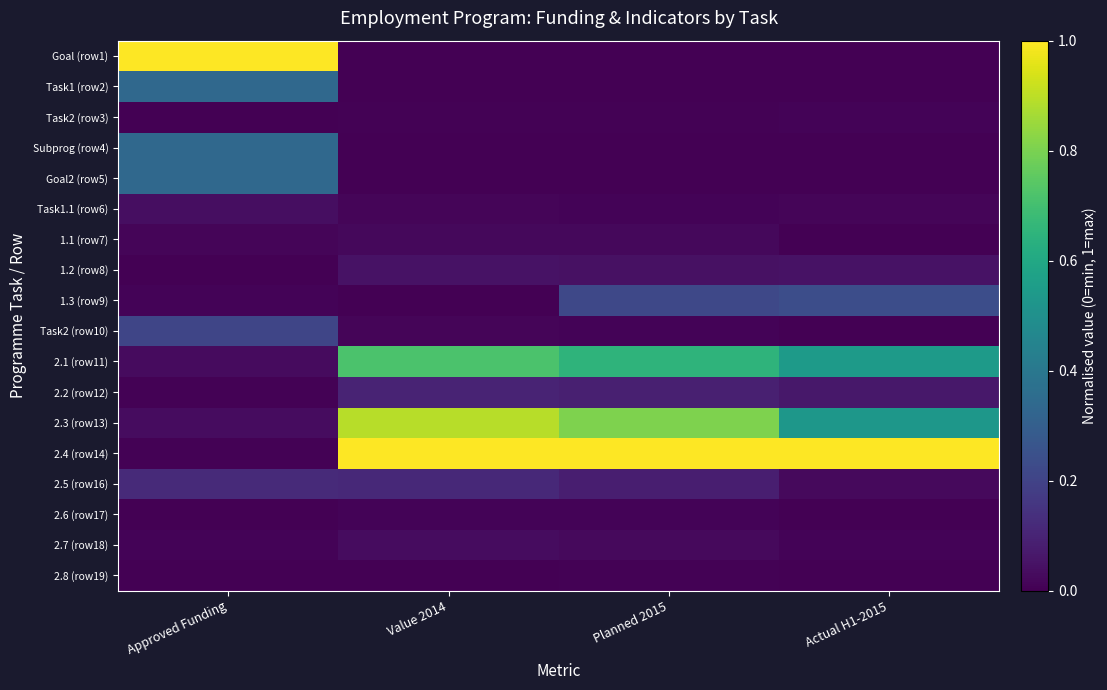

Reading right to left, transcribe all the data shown in this chart.

Goal (row1): Actual H1-2015=0.0	Planned 2015=0.0	Value 2014=0.0	Approved Funding=1.0
Task1 (row2): Actual H1-2015=0.0	Planned 2015=0.0	Value 2014=0.0	Approved Funding=0.3
Task2 (row3): Actual H1-2015=0.0	Planned 2015=0.0	Value 2014=0.0	Approved Funding=0.0
Subprog (row4): Actual H1-2015=0.0	Planned 2015=0.0	Value 2014=0.0	Approved Funding=0.3
Goal2 (row5): Actual H1-2015=0.0	Planned 2015=0.0	Value 2014=0.0	Approved Funding=0.3
Task1.1 (row6): Actual H1-2015=0.0	Planned 2015=0.0	Value 2014=0.0	Approved Funding=0.0
1.1 (row7): Actual H1-2015=0.0	Planned 2015=0.0	Value 2014=0.0	Approved Funding=0.0
1.2 (row8): Actual H1-2015=0.0	Planned 2015=0.0	Value 2014=0.0	Approved Funding=0.0
1.3 (row9): Actual H1-2015=0.2	Planned 2015=0.2	Value 2014=0.0	Approved Funding=0.0
Task2 (row10): Actual H1-2015=0.0	Planned 2015=0.0	Value 2014=0.0	Approved Funding=0.2
2.1 (row11): Actual H1-2015=0.5	Planned 2015=0.7	Value 2014=0.7	Approved Funding=0.0
2.2 (row12): Actual H1-2015=0.1	Planned 2015=0.1	Value 2014=0.1	Approved Funding=0.0
2.3 (row13): Actual H1-2015=0.5	Planned 2015=0.8	Value 2014=0.9	Approved Funding=0.0
2.4 (row14): Actual H1-2015=1.0	Planned 2015=1.0	Value 2014=1.0	Approved Funding=0.0
2.5 (row16): Actual H1-2015=0.0	Planned 2015=0.1	Value 2014=0.1	Approved Funding=0.1
2.6 (row17): Actual H1-2015=0.0	Planned 2015=0.0	Value 2014=0.0	Approved Funding=0.0
2.7 (row18): Actual H1-2015=0.0	Planned 2015=0.0	Value 2014=0.0	Approved Funding=0.0
2.8 (row19): Actual H1-2015=0.0	Planned 2015=0.0	Value 2014=0.0	Approved Funding=0.0